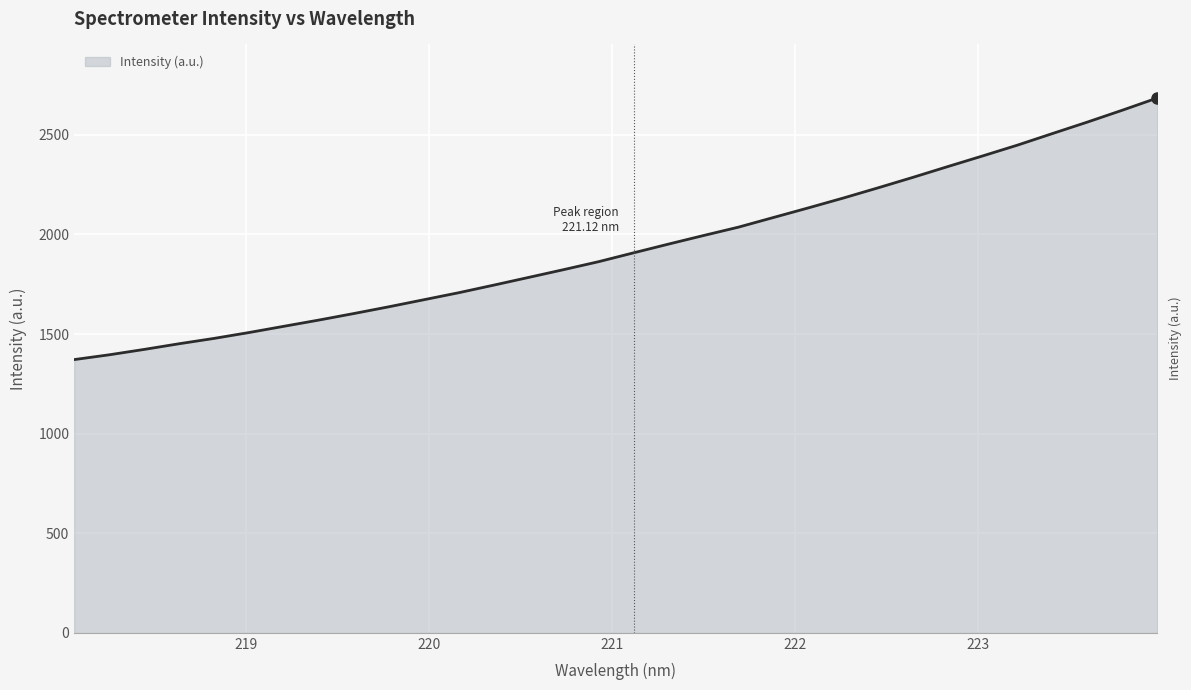

True or false: there are more than 0 points higher than both neighbors.

False